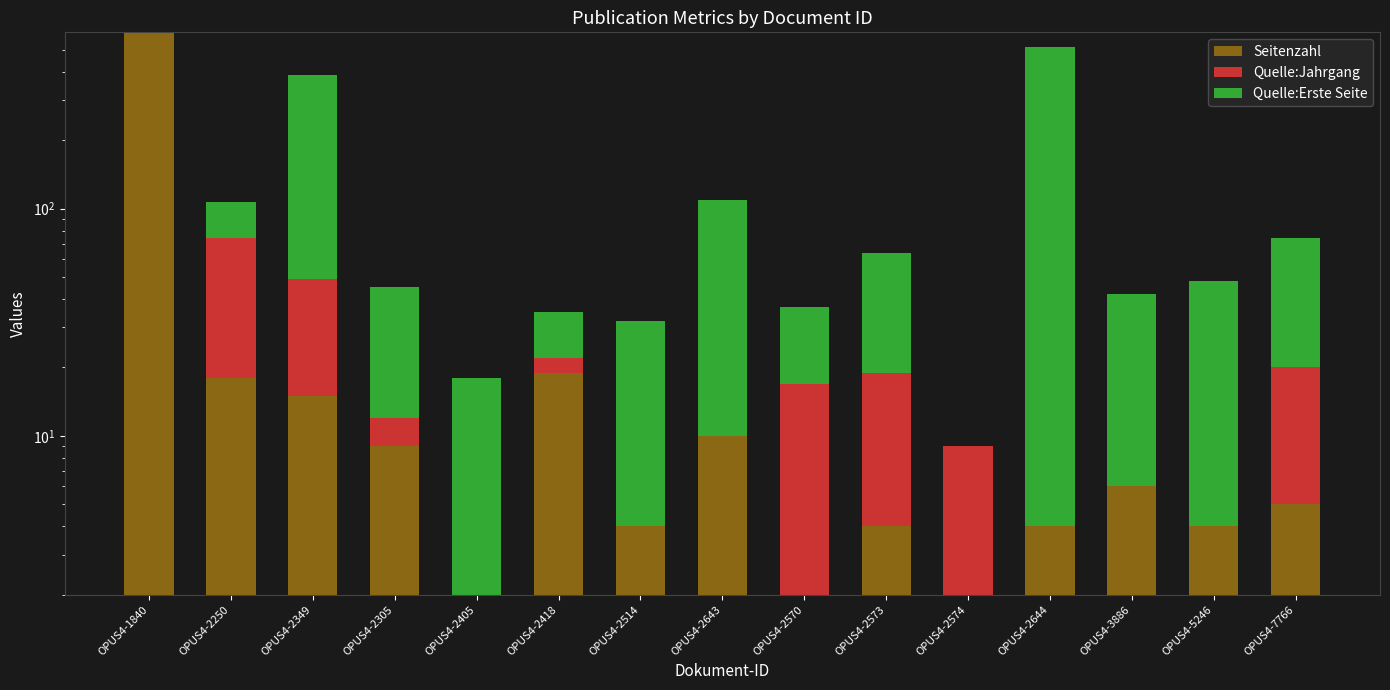

Rank the categories by Quelle:Erste Seite value from highest to lowest.

OPUS4-2644, OPUS4-2349, OPUS4-2643, OPUS4-7766, OPUS4-2573, OPUS4-5246, OPUS4-3886, OPUS4-2250, OPUS4-2305, OPUS4-2514, OPUS4-2570, OPUS4-2405, OPUS4-2418, OPUS4-1840, OPUS4-2574